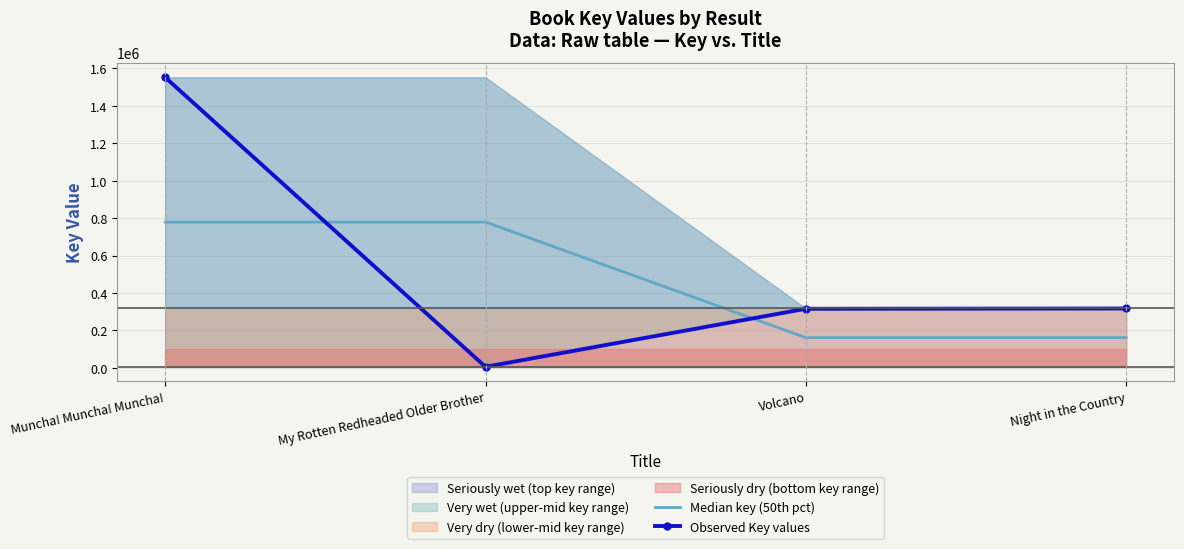

Reading right to left, extract all data points from this chart.

Median key (50th pct): Night in the Country=161741.5	Volcano=161741.5	My Rotten Redheaded Older Brother=779034.5	Muncha! Muncha! Muncha!=779034.5
Observed Key values: Night in the Country=317497.0	Volcano=316044.0	My Rotten Redheaded Older Brother=5986.0	Muncha! Muncha! Muncha!=1552083.0